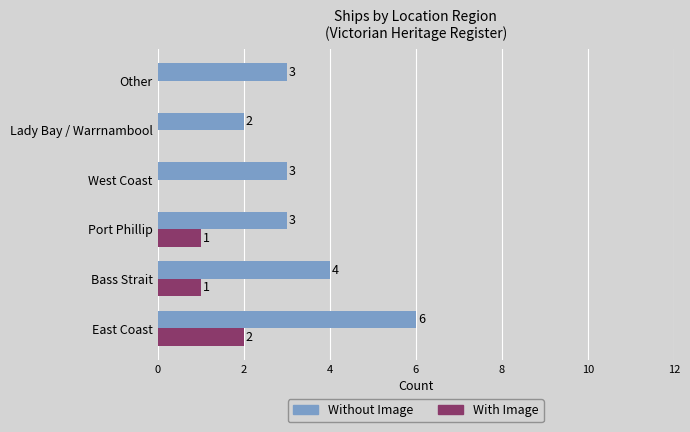

What is the sum of the With Image values at East Coast and Bass Strait?

3